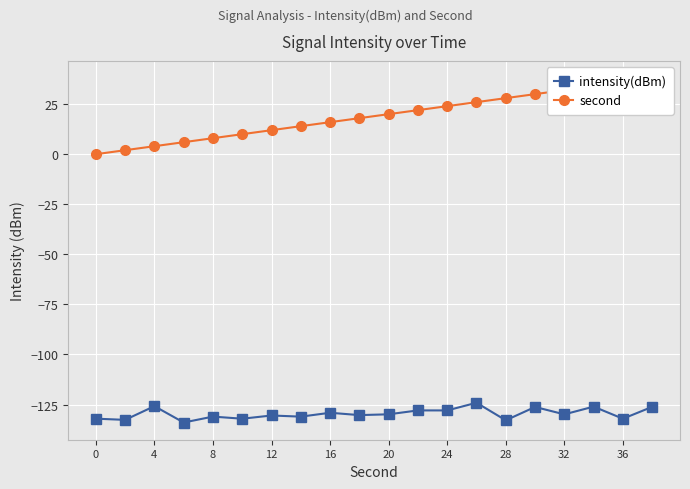

True or false: intensity(dBm) has more than 1 interior local peaks.

True